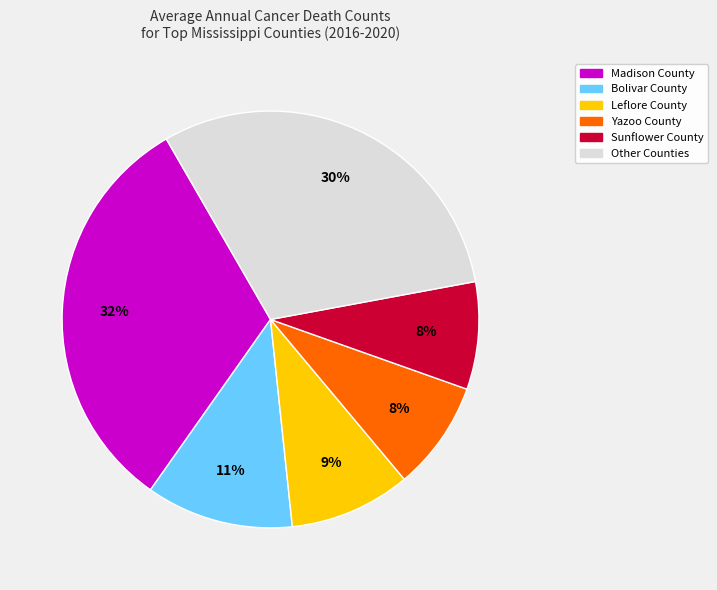

Does any single category account for the majority?

No